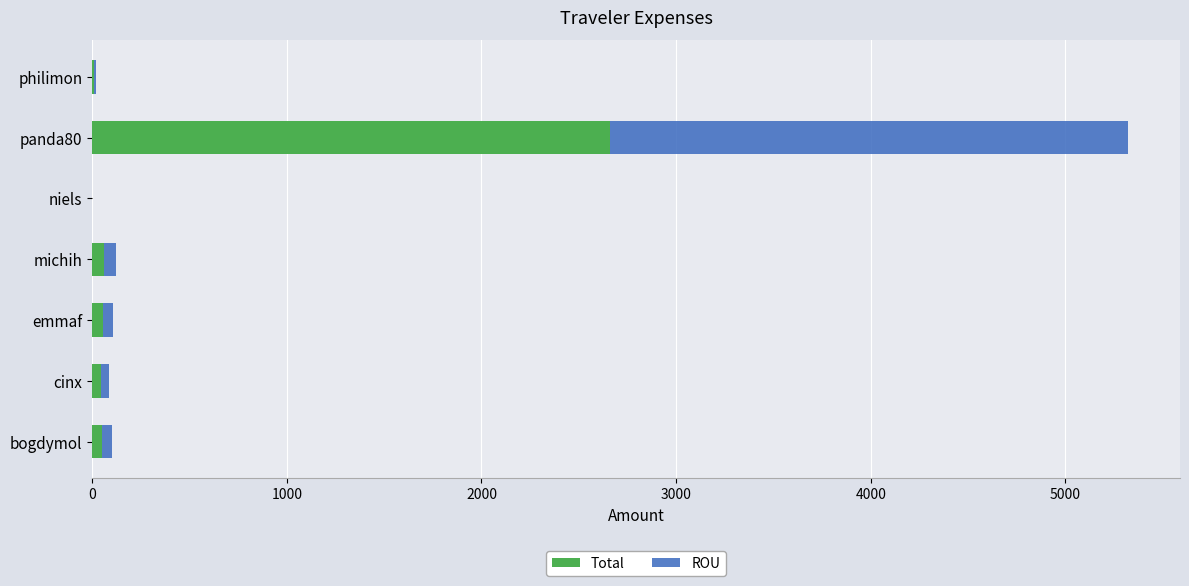

What is the maximum value for Total?

2661.6